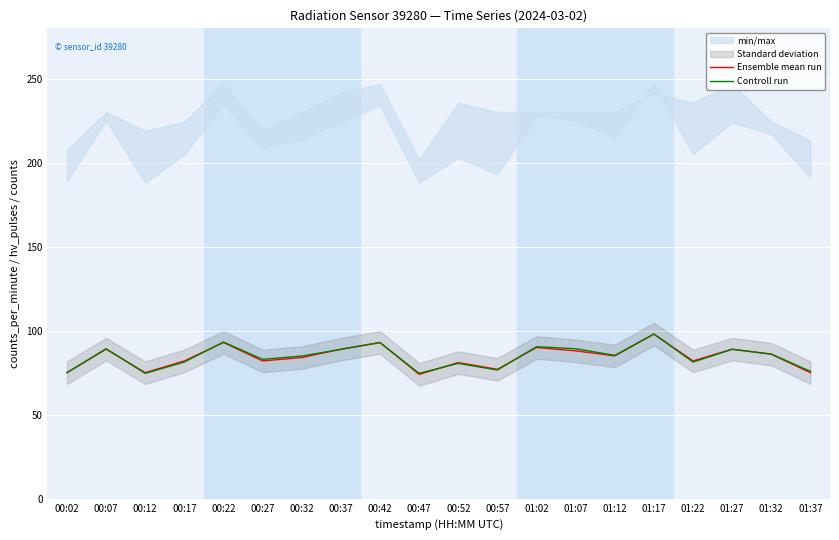

How many lines are shown in the chart?

2